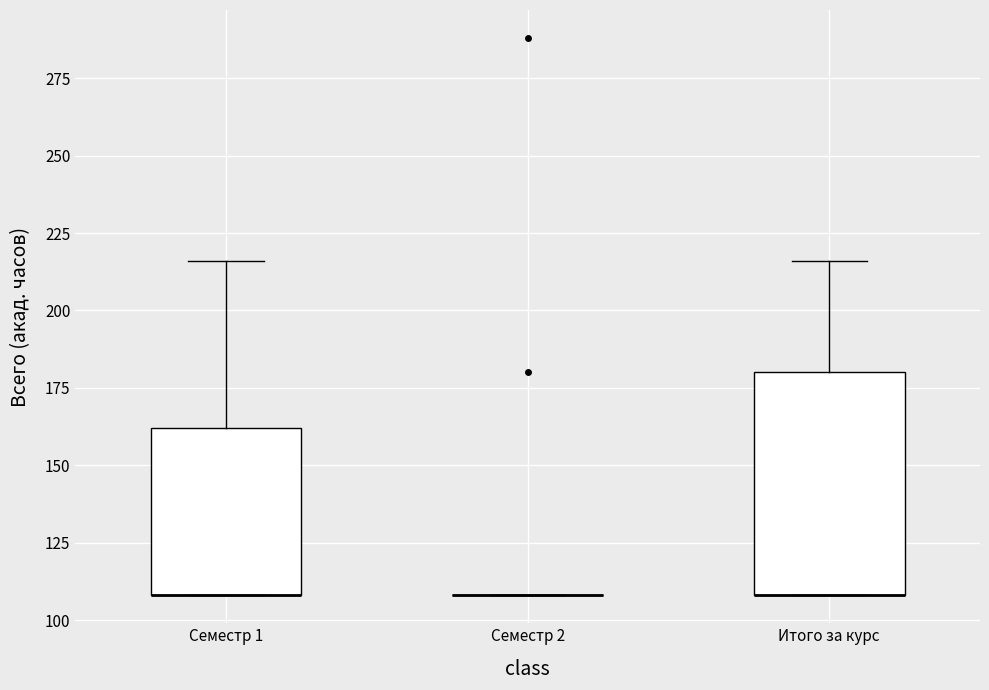

Where is the upper edge of the box for Итого за курс on the y-axis? The values are not printed on the chart, so give them approximately, as read against the axis.

180